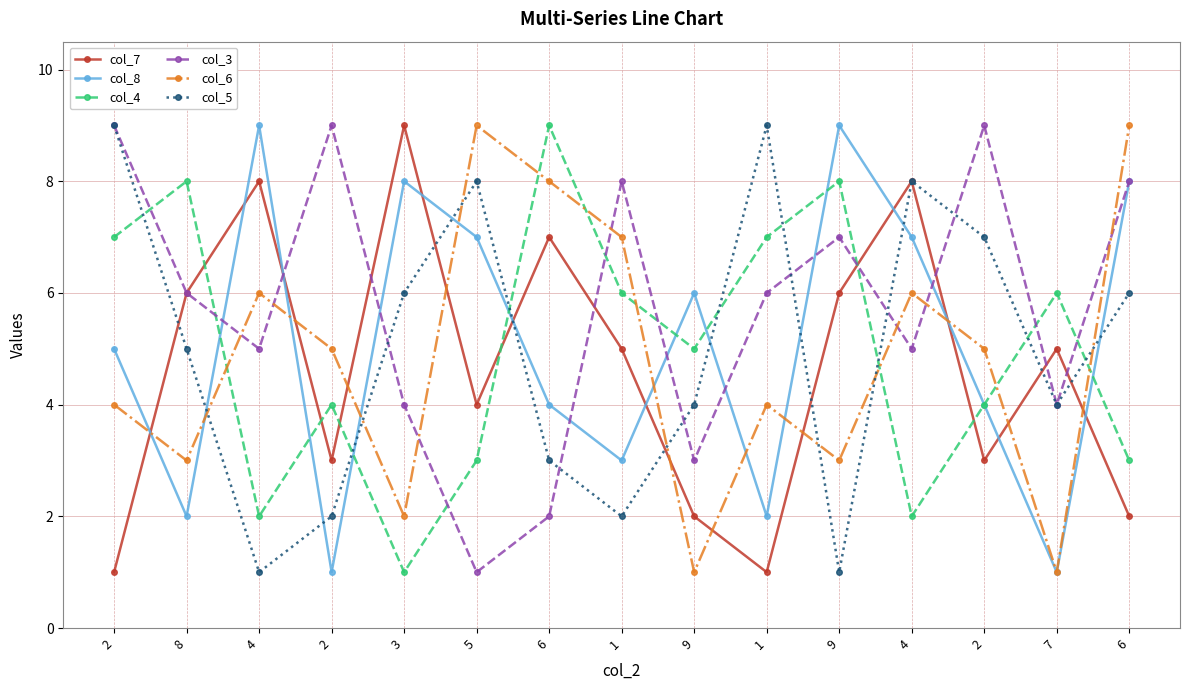

How many data points in col_7 are less than 5?

7